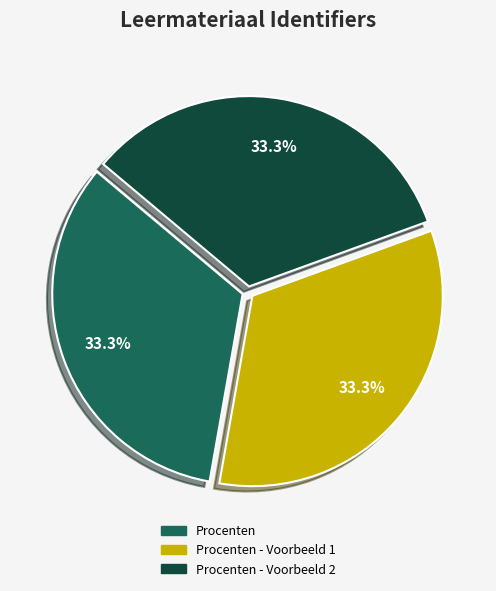

Does any single category account for the majority?

No